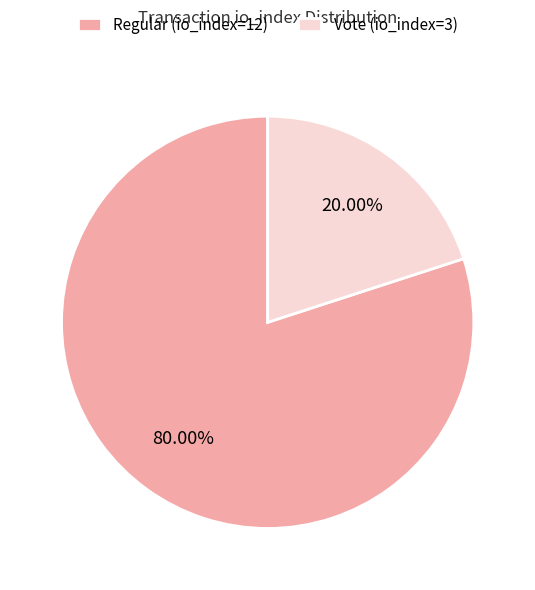

Which slice is the largest?

Regular (io_index=12)